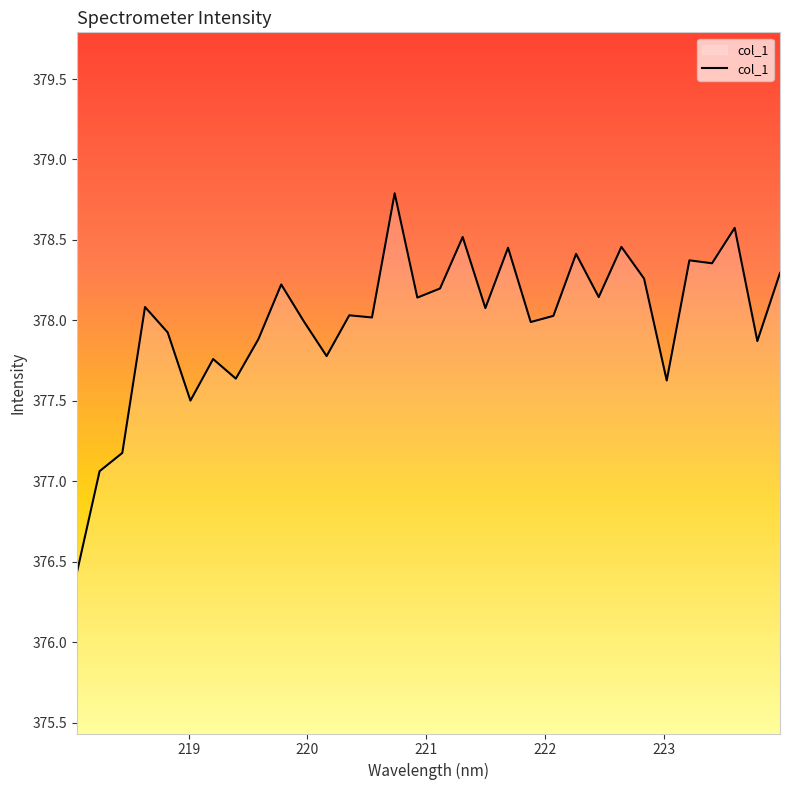

What is the maximum value shown in the chart?

378.8